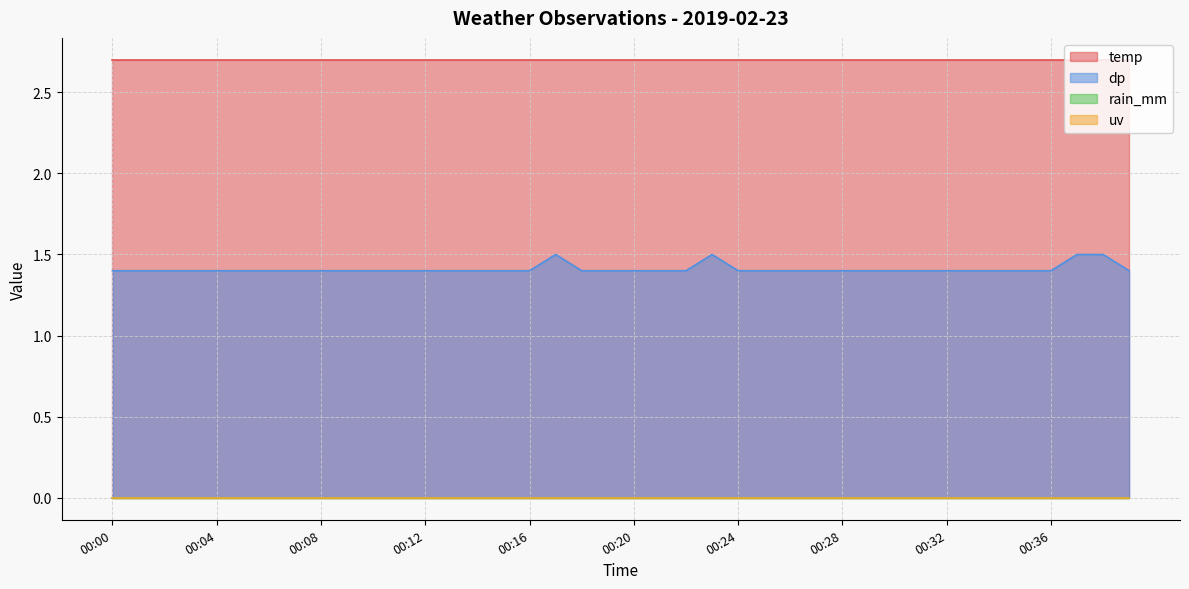

What is the total value across all series at 00:16?

4.1